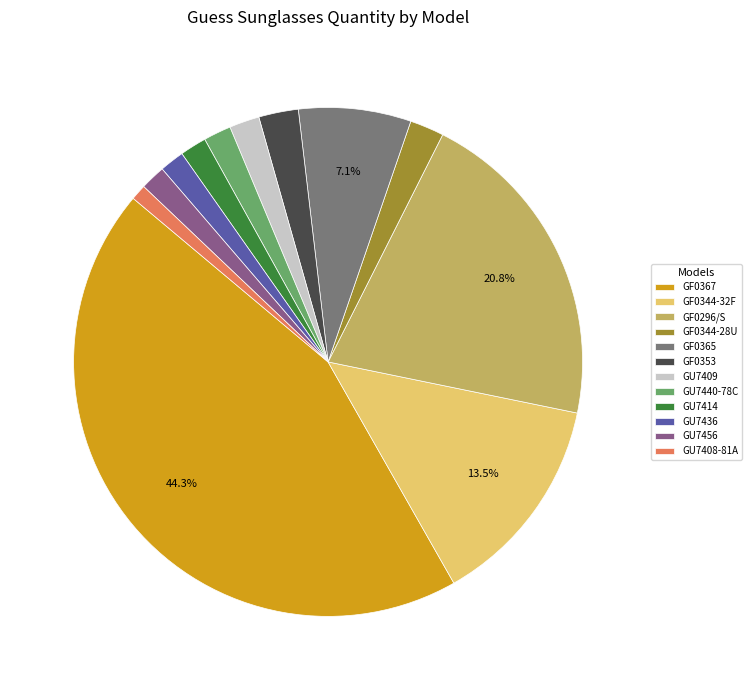

How many segments does this pie chart have?

12